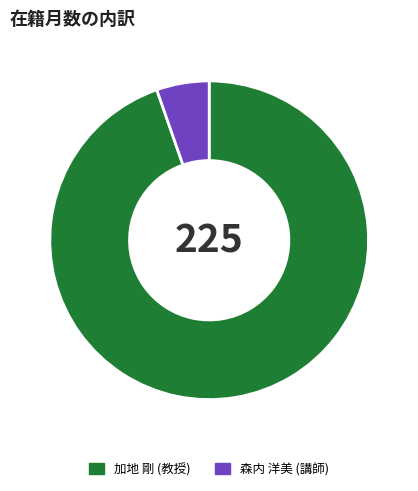

Does 加地 剛 (教授) account for over 50% of the chart?

Yes